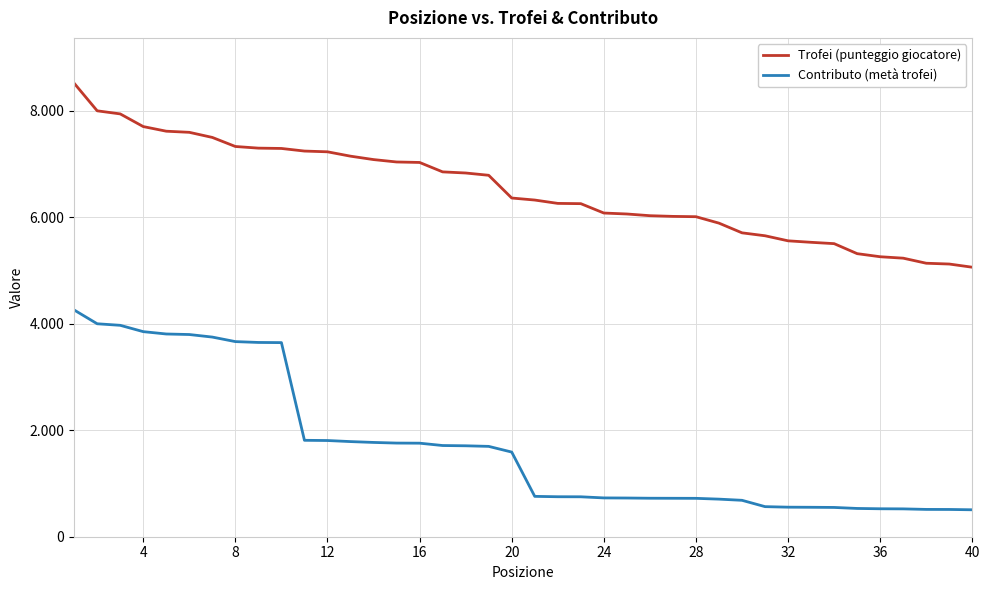

What are all the series names shown in the legend?

Trofei (punteggio giocatore), Contributo (metà trofei)